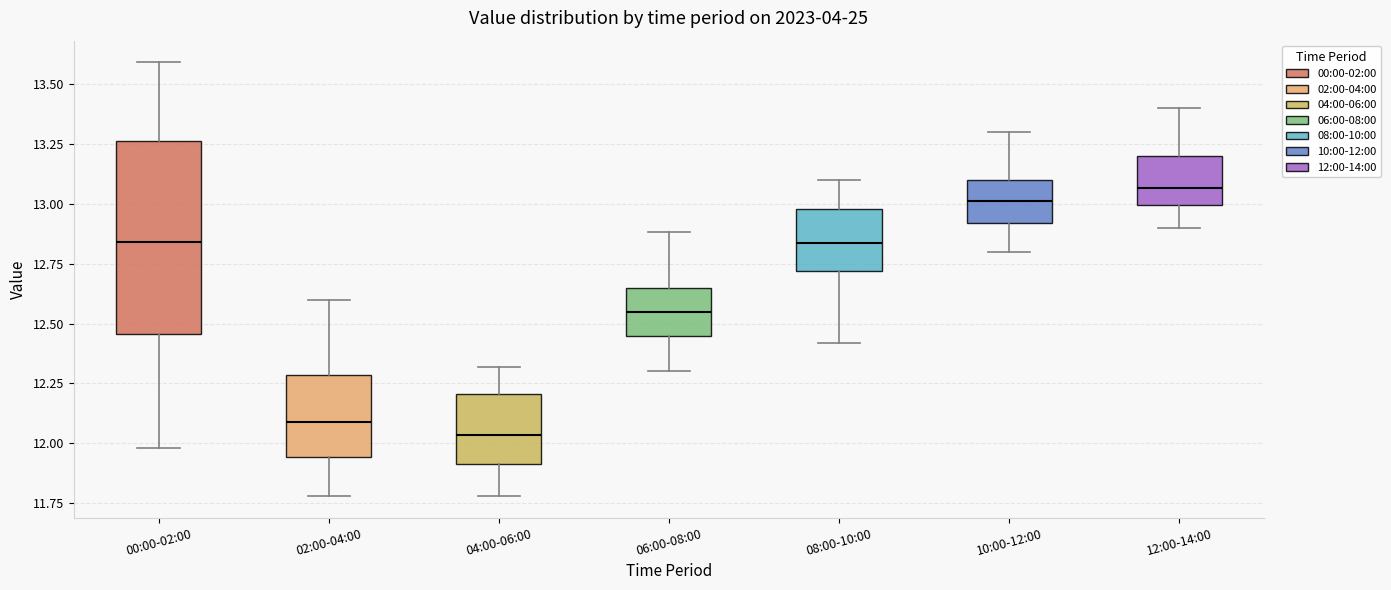

Comparing the boxes themselves (not the whiskers), which one is the tallest?

00:00-02:00